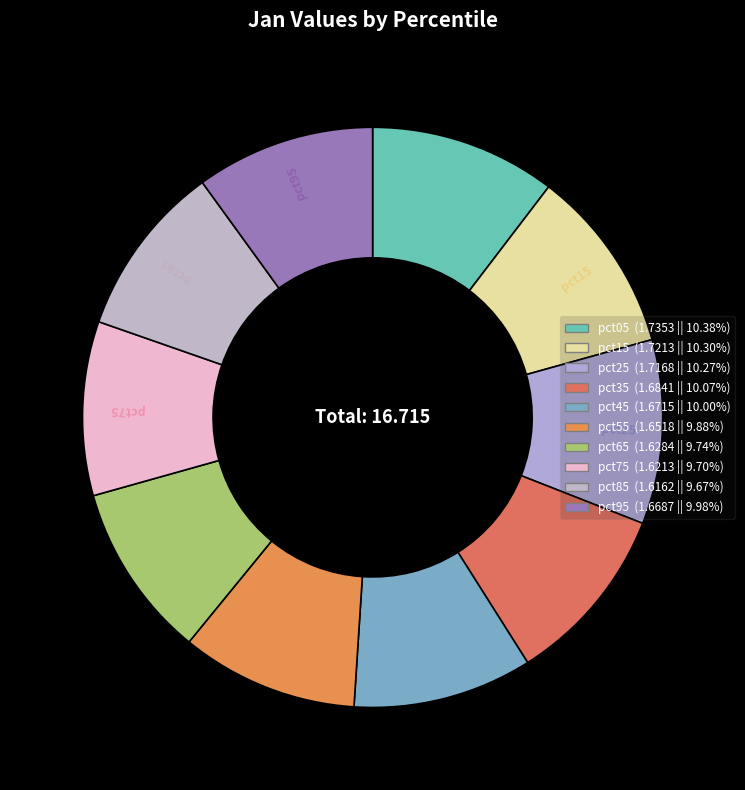

Does any single category account for the majority?

No